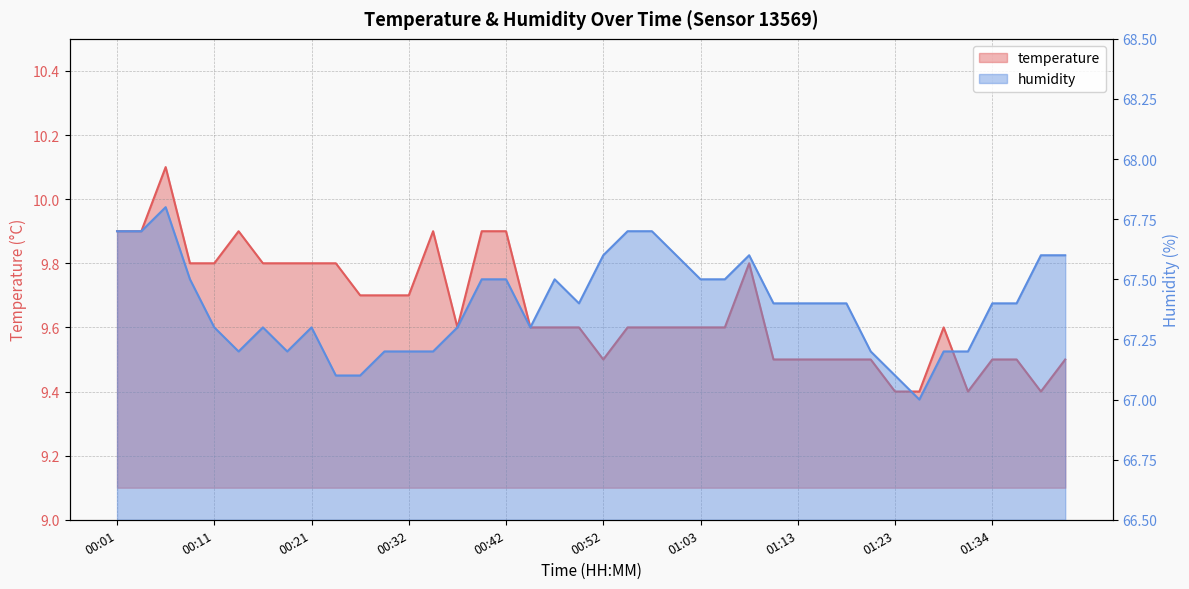

How many humidity values are between 67 and 68?

40